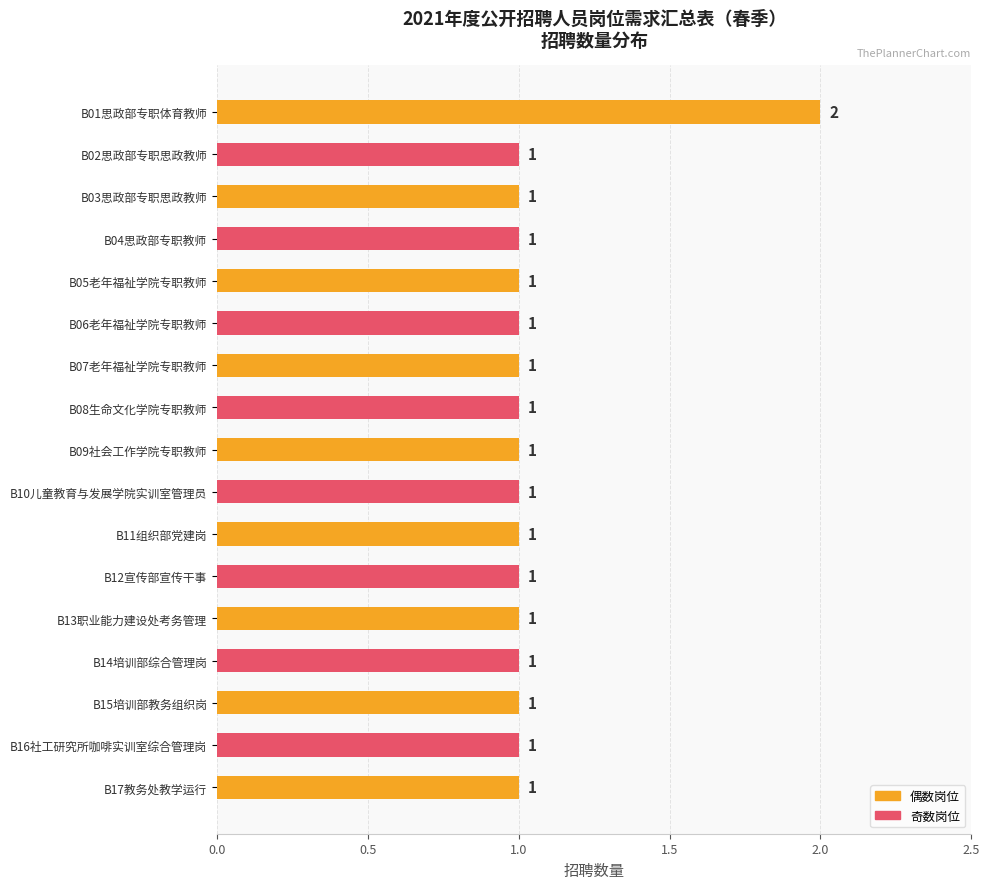

What is the sum of all values?

18